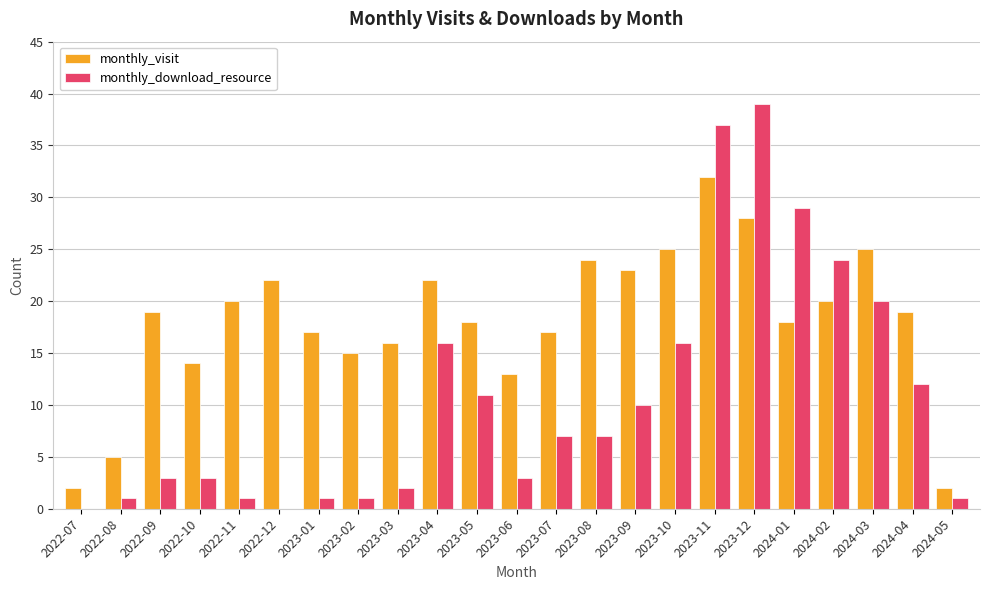

Which series has the largest total across all categories?

monthly_visit